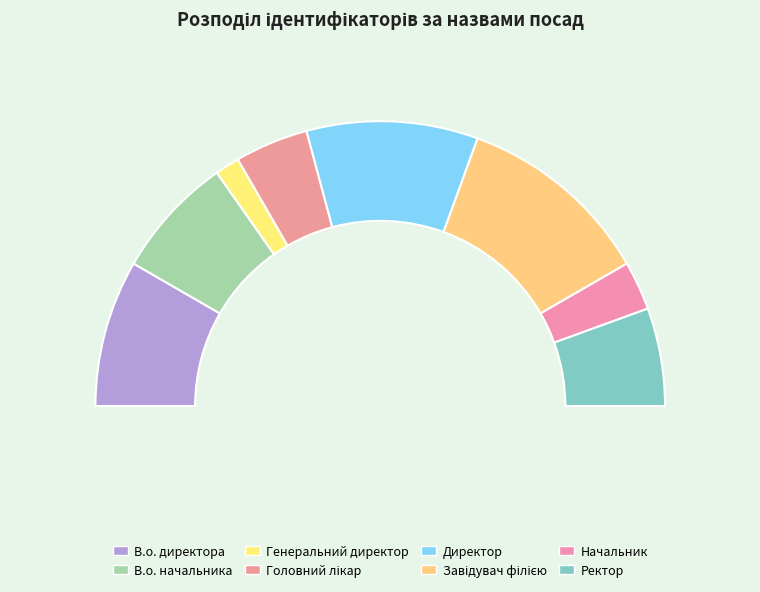

What is the change in value from Головний лікар to Начальник?

-1